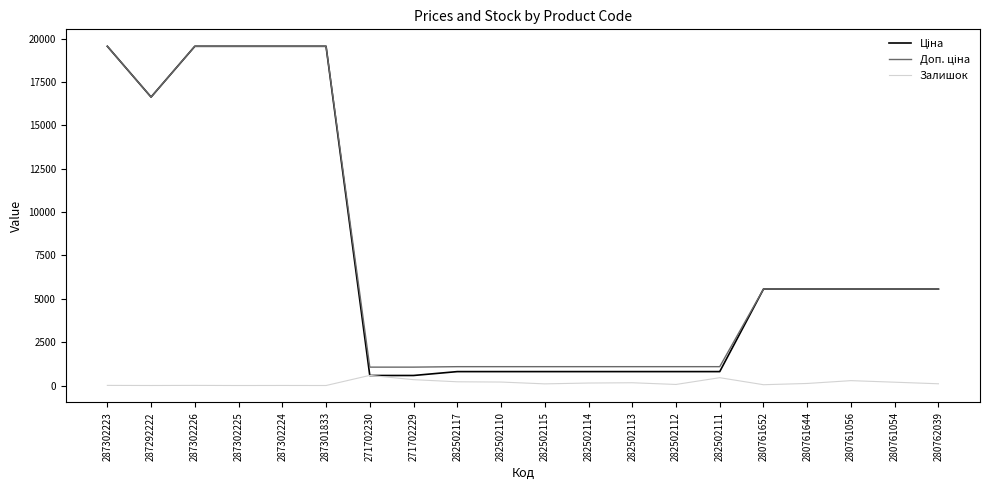

What is the total value across all series at 287302225?

39129.8